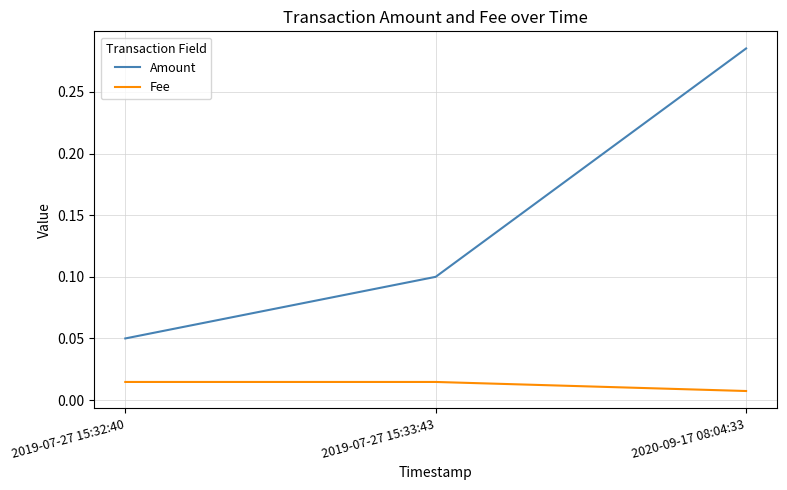

Count the number of categories in the chart.

3